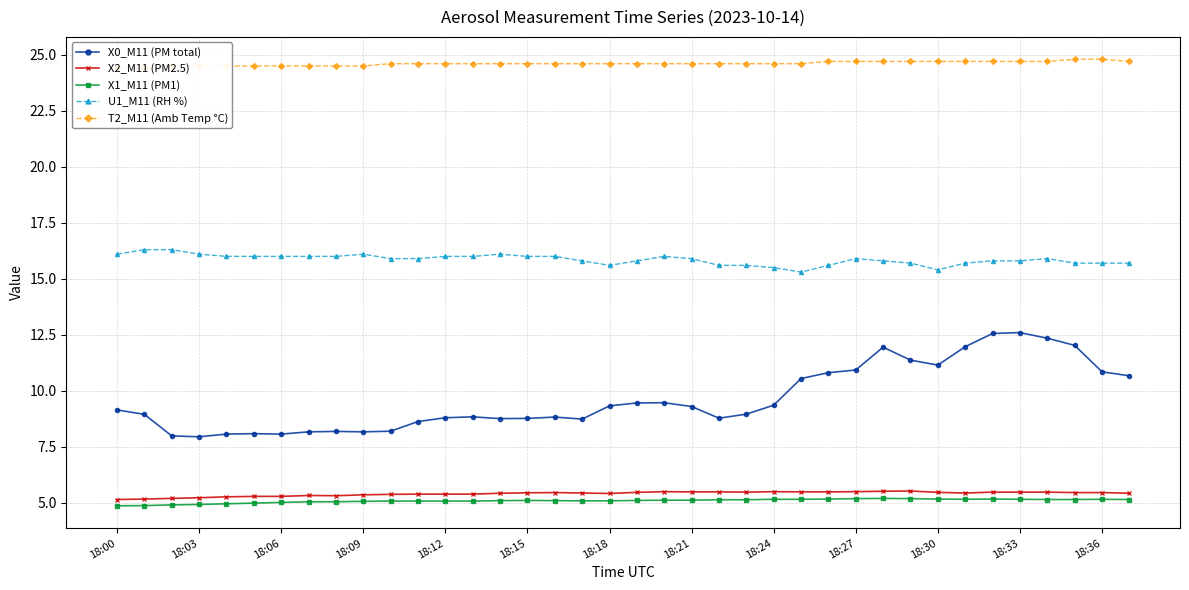

True or false: X1_M11 (PM1) and U1_M11 (RH %) intersect in this chart.

False